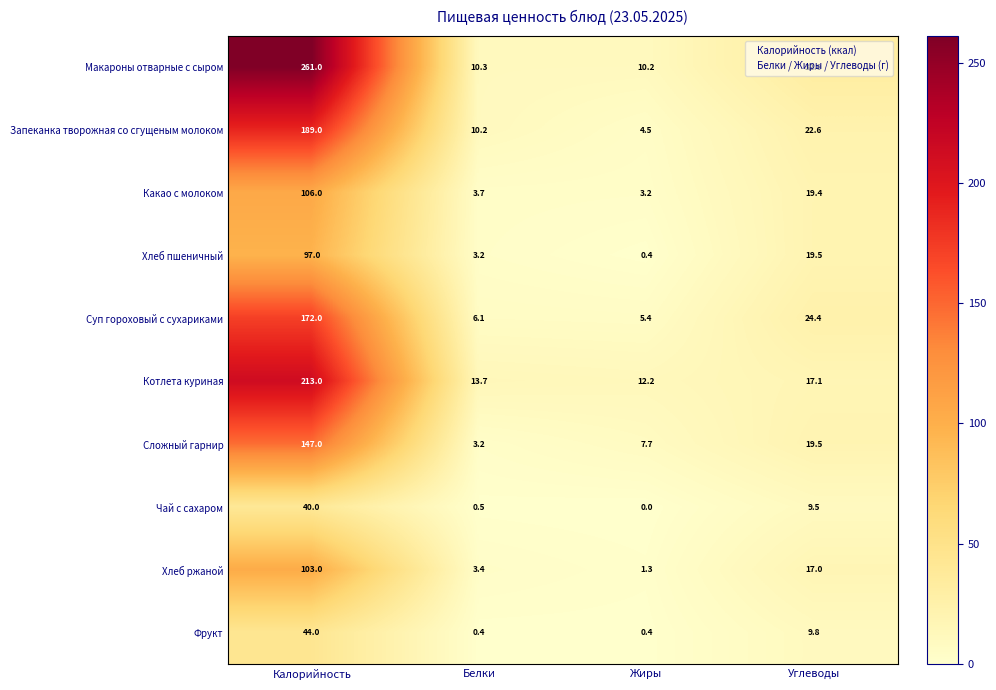

How many series are shown in this chart?

10